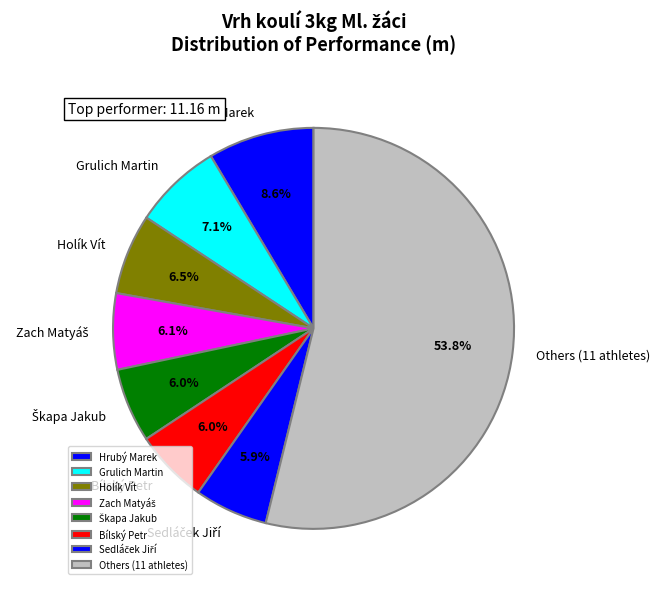

Approximately how many times larger is the value at Holík Vít compared to Bílský Petr?

1.1